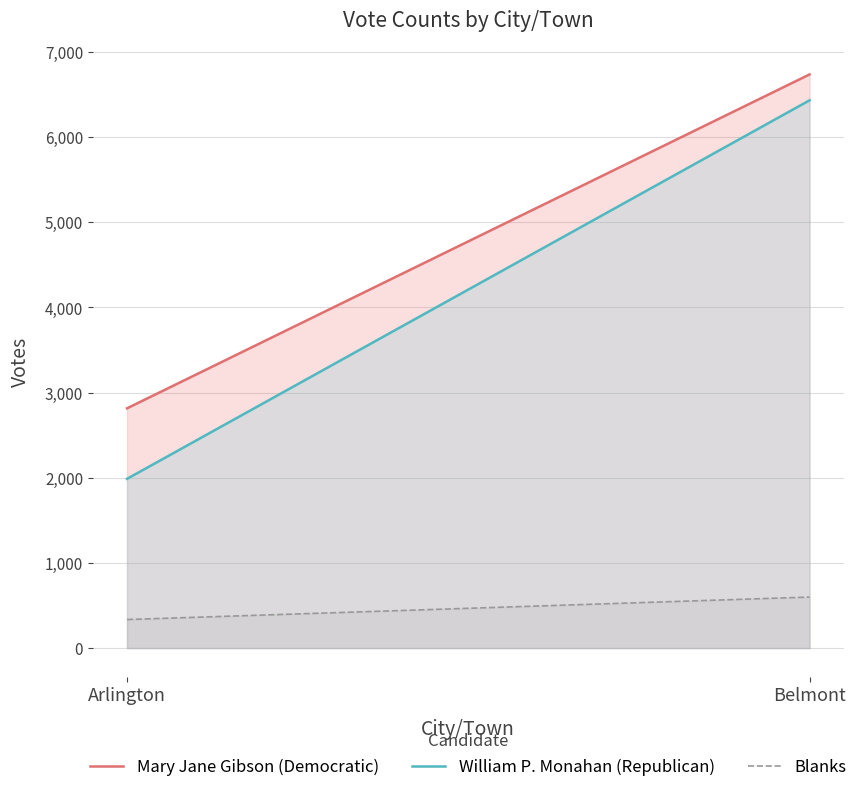

At which category is the sum across all series the highest?

Belmont